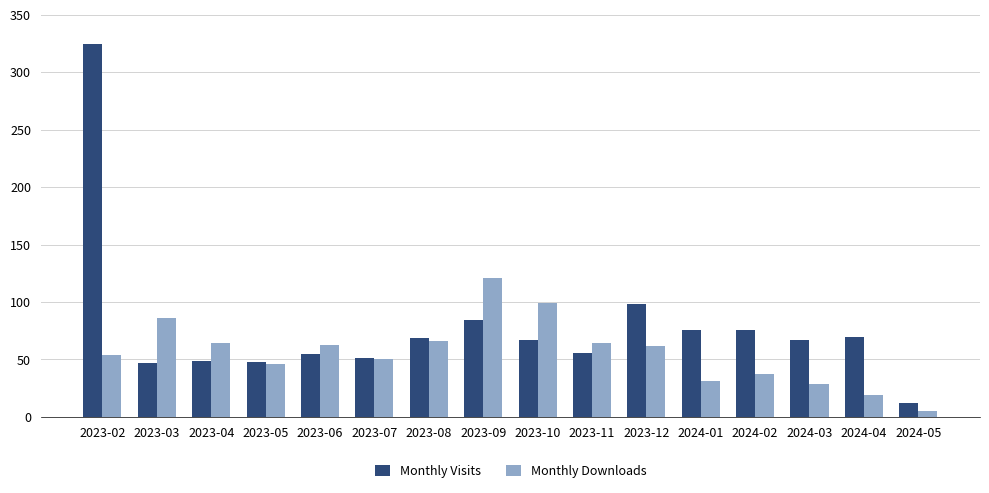

How many groups of bars are there?

16